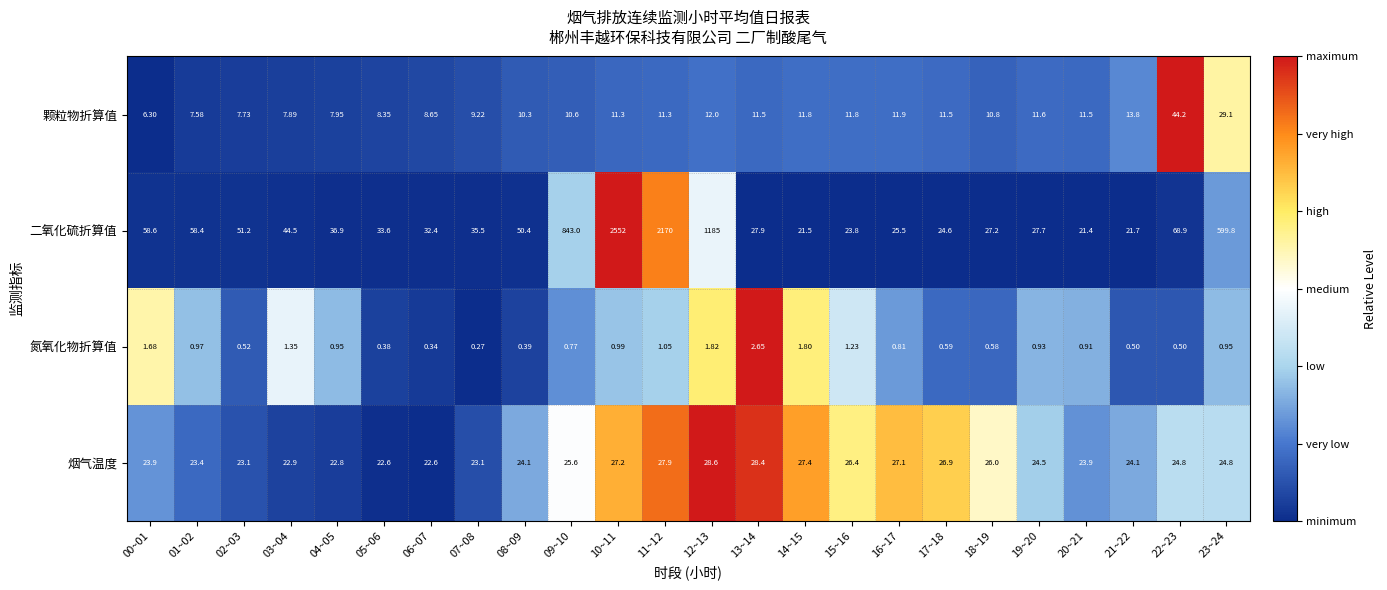

Which series has the widest spread of values?

二氧化硫折算值